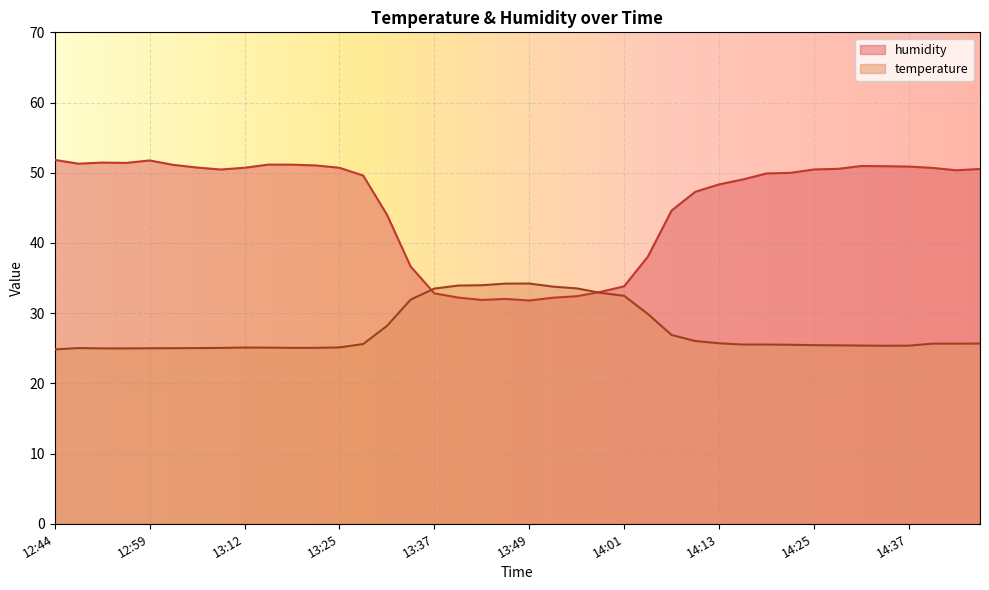

Where is the first local maximum for temperature?

12:50